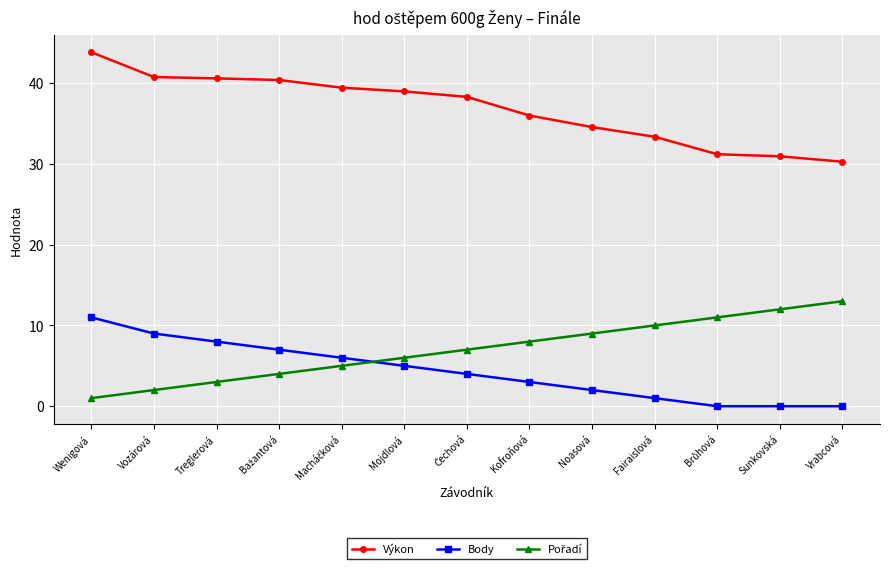

What is the sum of all Body values?

56.0